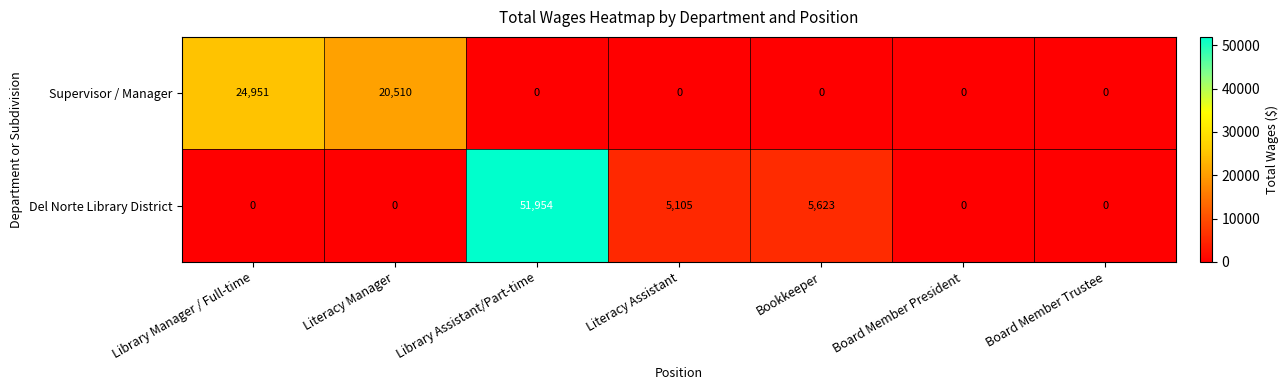

Which category has the highest value across all series?

Library Assistant/Part-time